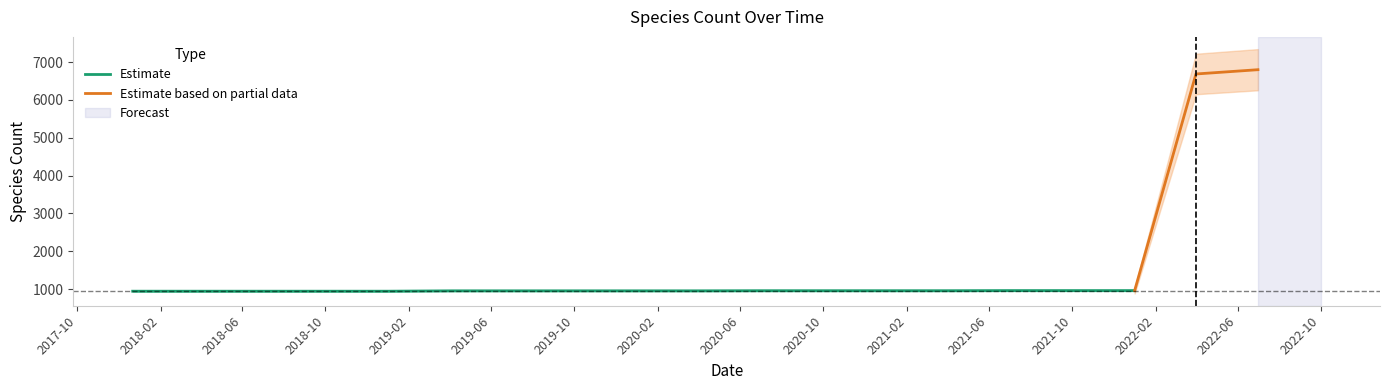

What is the ratio of the value at 2022-07-01 to the value at 2021-01-01?

7.1